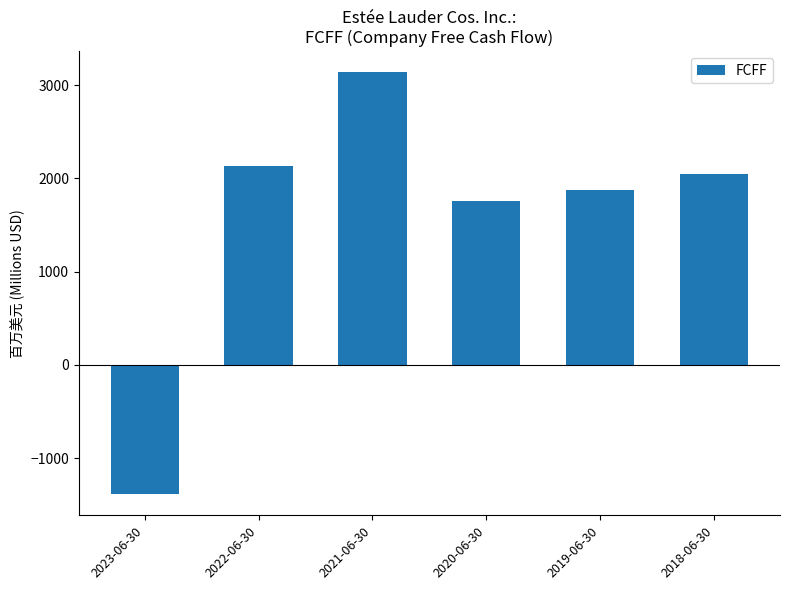

Does the chart contain stacked bars?

No